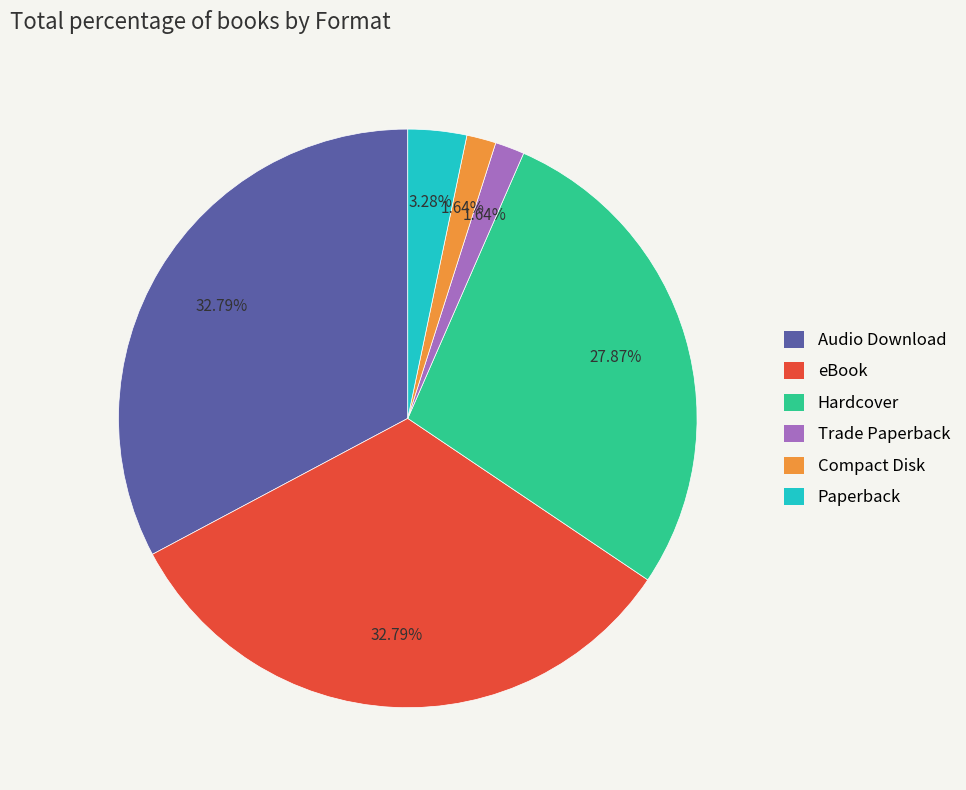

Which has a higher value, Hardcover or Compact Disk?

Hardcover